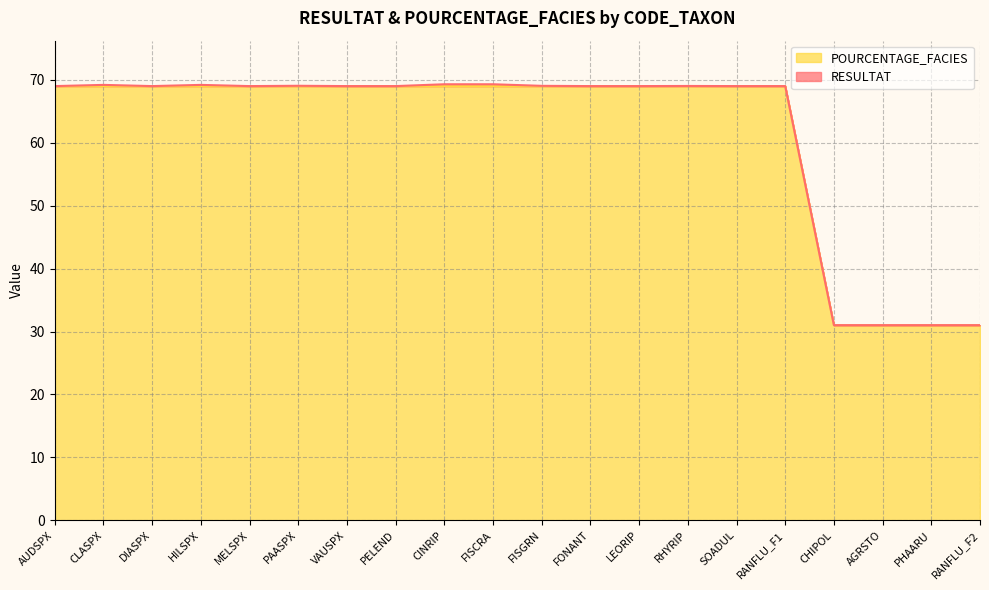

What is the greatest value displayed?

69